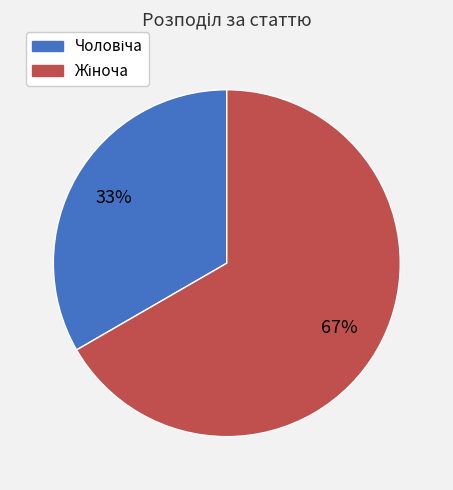

Is there a majority slice in this chart?

Yes